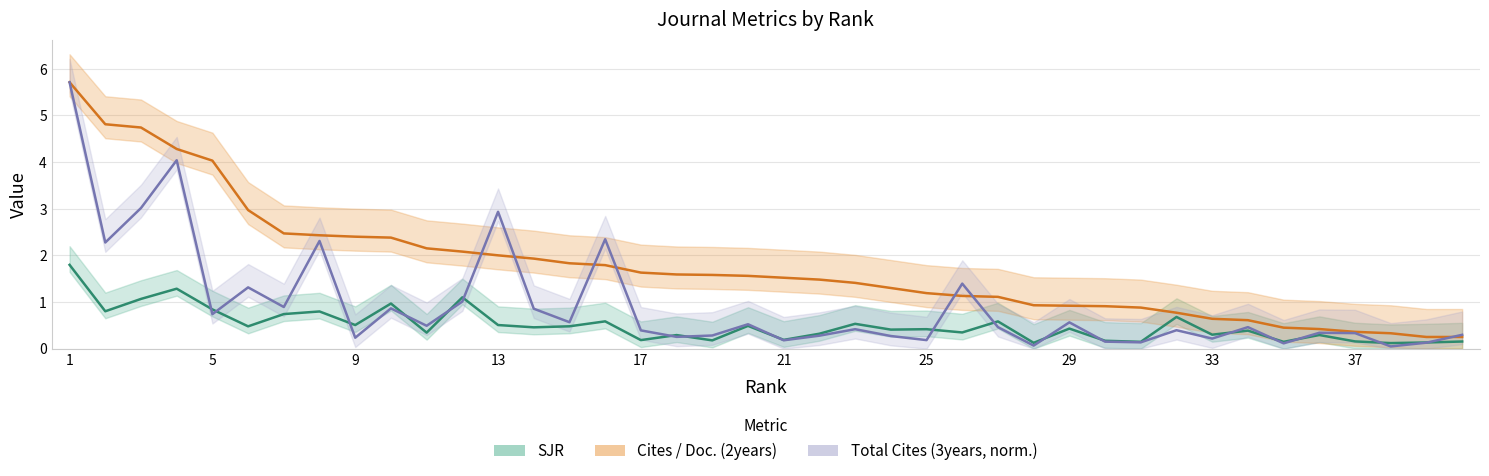

Which label corresponds to the largest value in the chart?

1